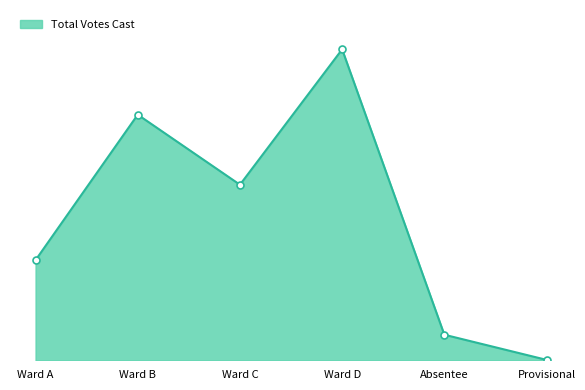

Rank the categories by value from highest to lowest.

Ward D, Ward B, Ward C, Ward A, Absentee, Provisional